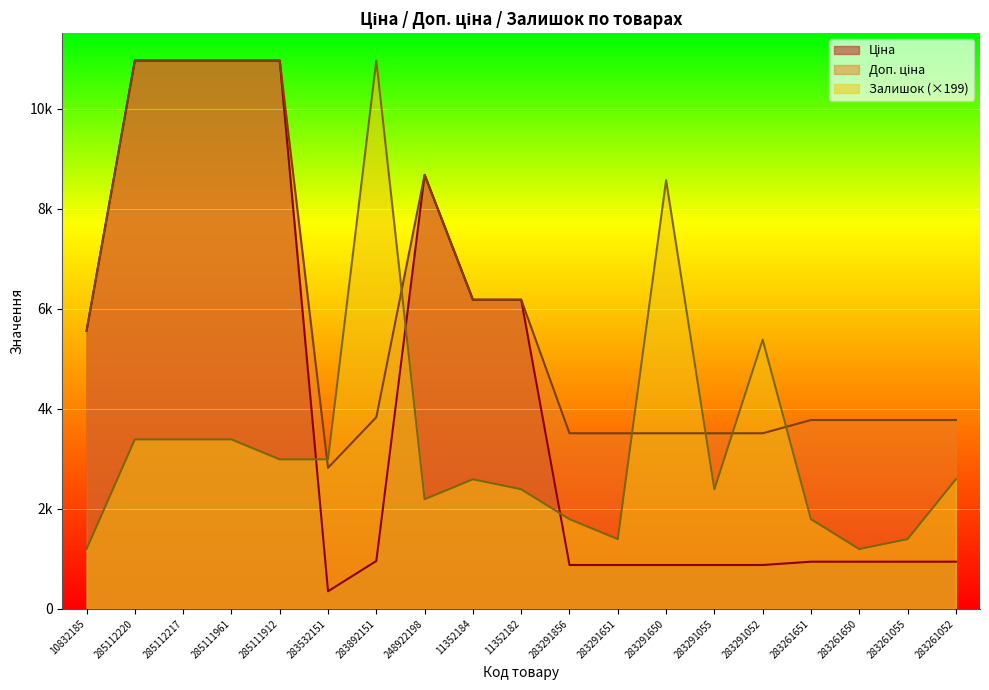

Is the value of Залишок at 283261055 greater than the value of Ціна at 283291055?

Yes